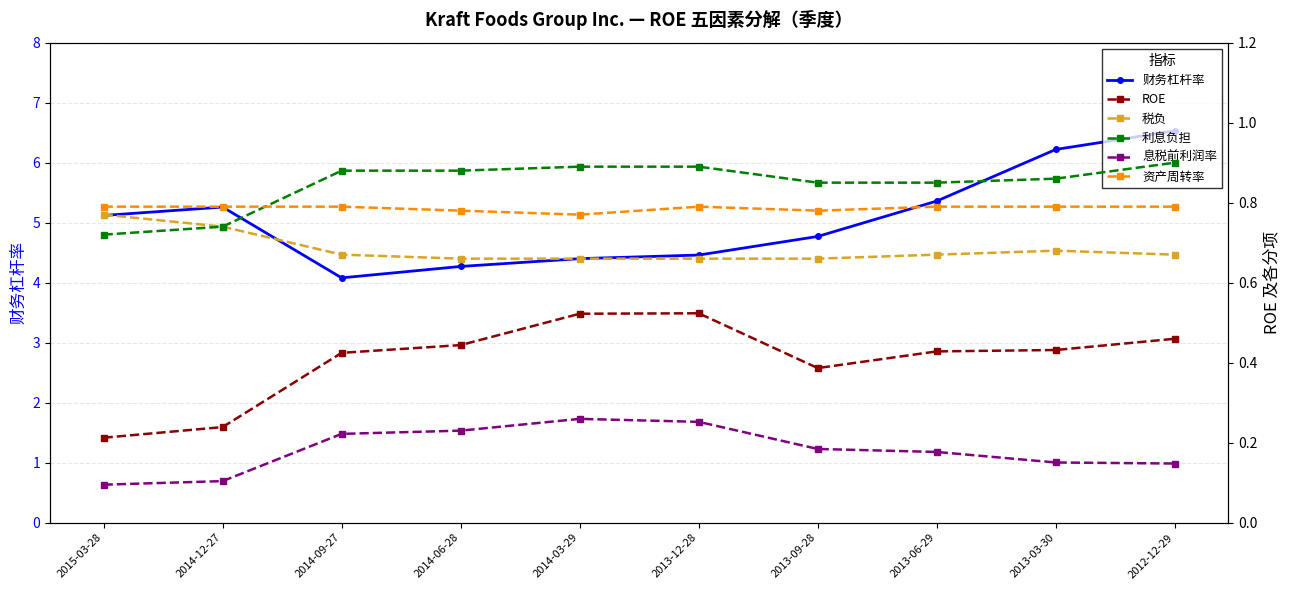

Which category has the lowest value in the 财务杠杆率 series?

2014-09-27